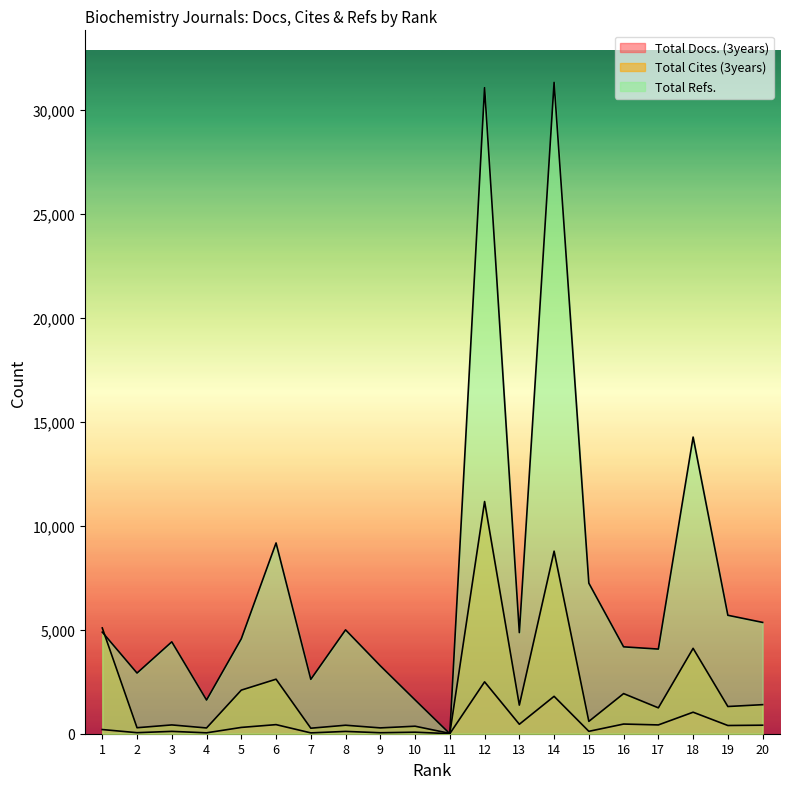

Is it true that Total Cites (3years) equals 277 at 4?

True